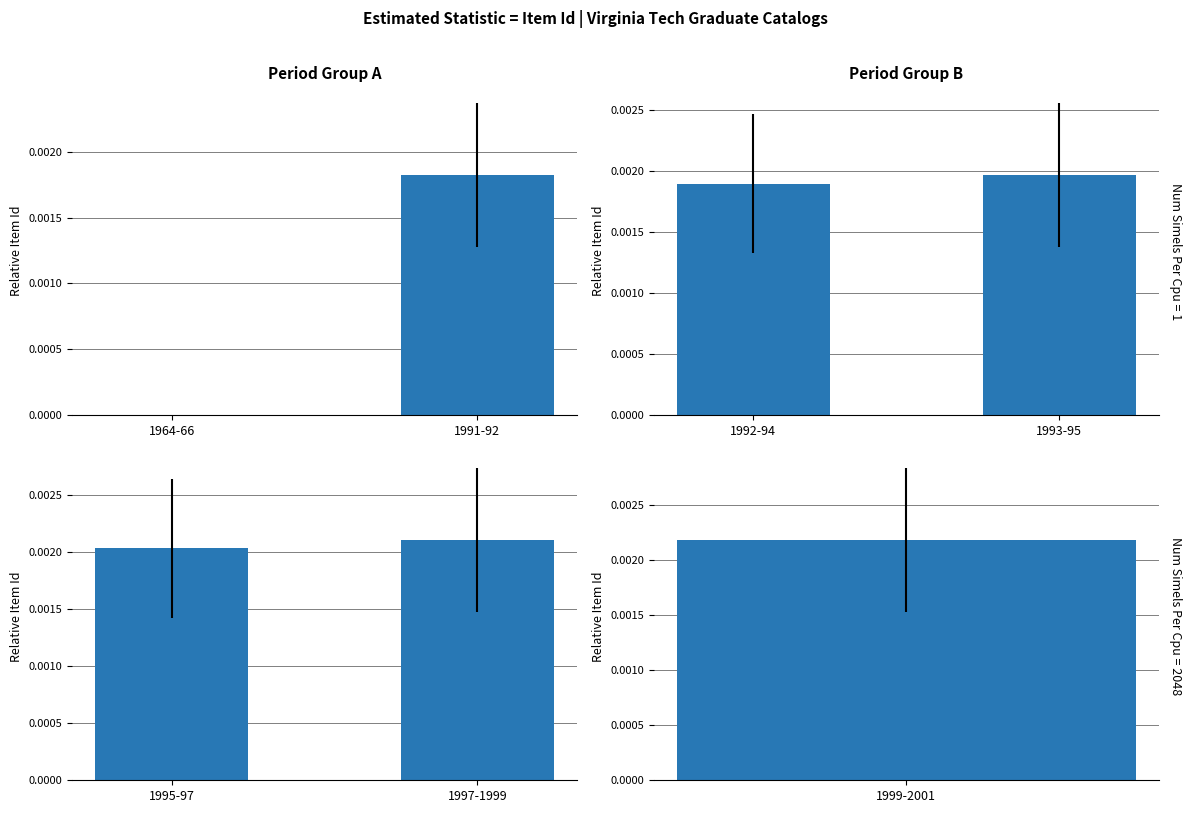

Between 1995-97 and 1997-1999, which is larger?

1997-1999